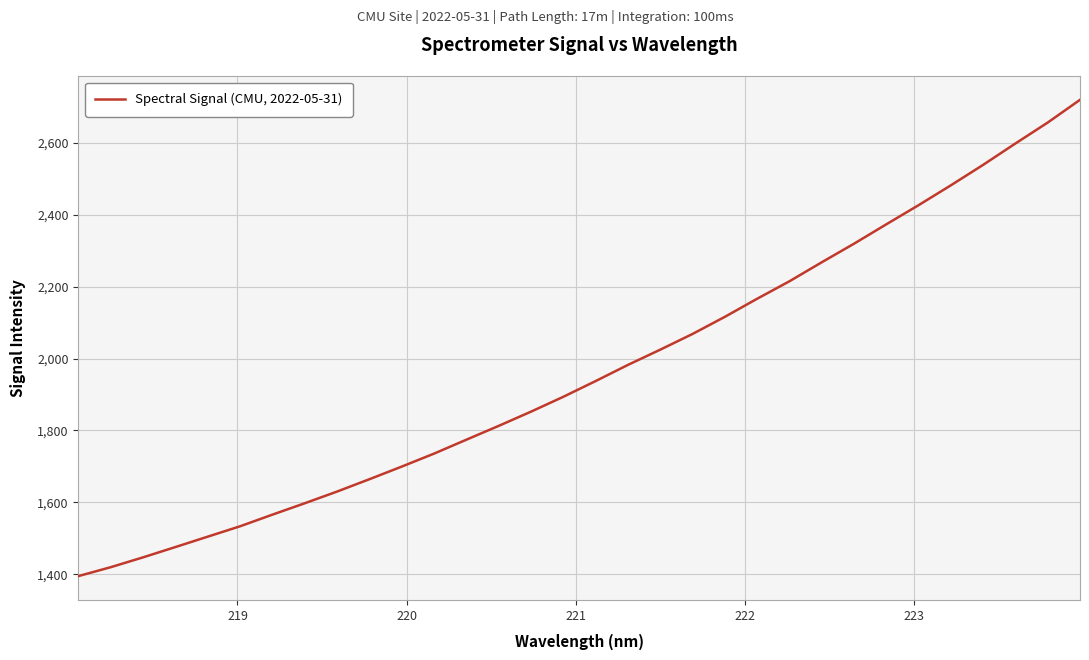

What is the difference between the maximum and minimum values?

1324.3